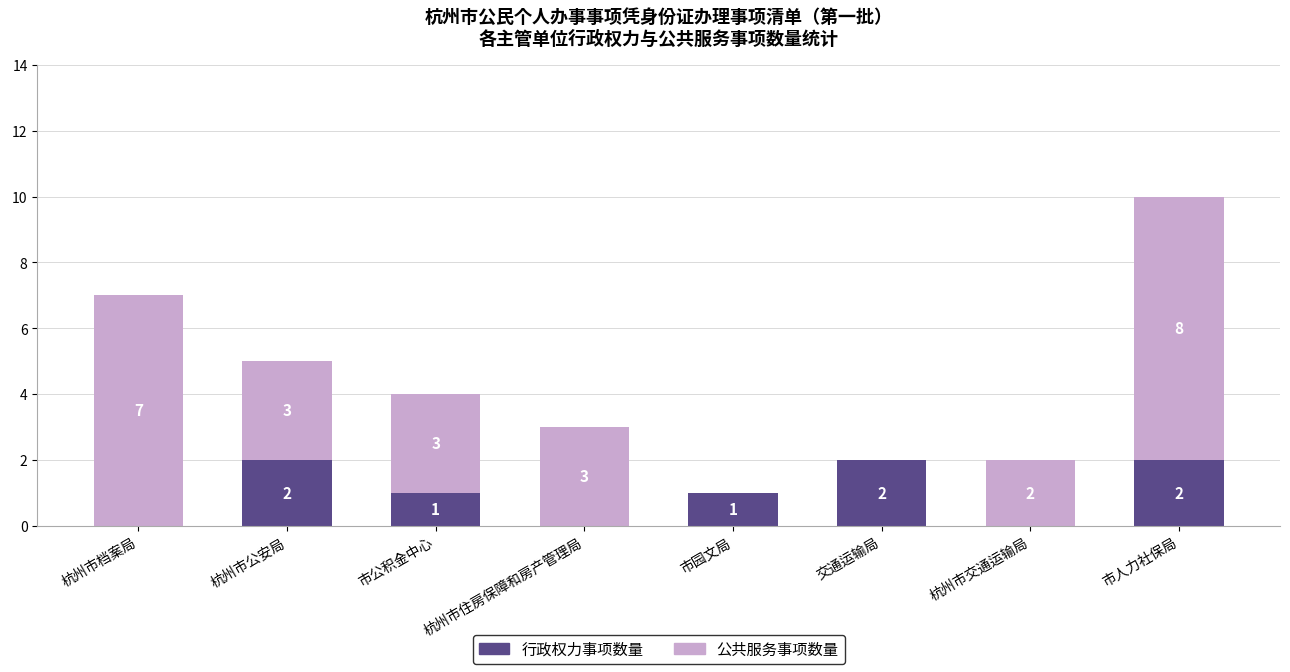

Where does the 行政权力事项数量 series first go above 1?

杭州市公安局